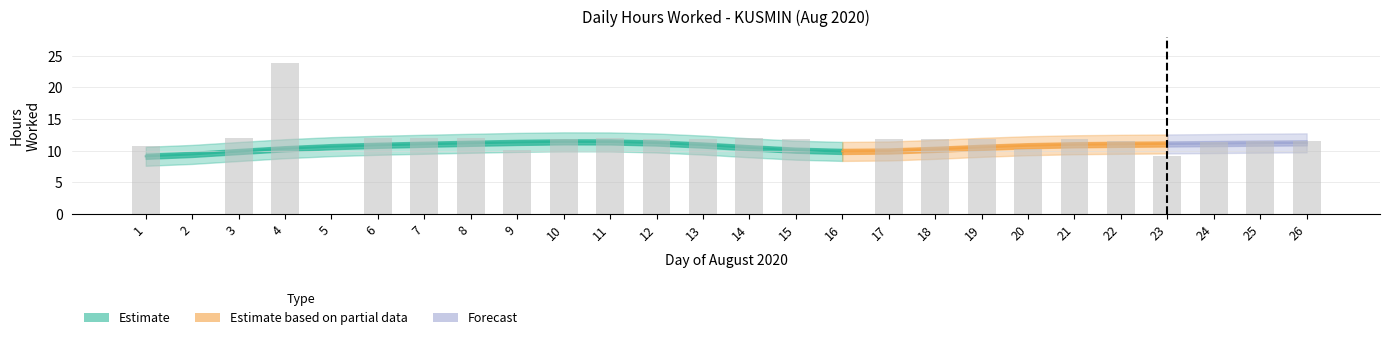

What is the value of the 7th bar from the left?

12.0